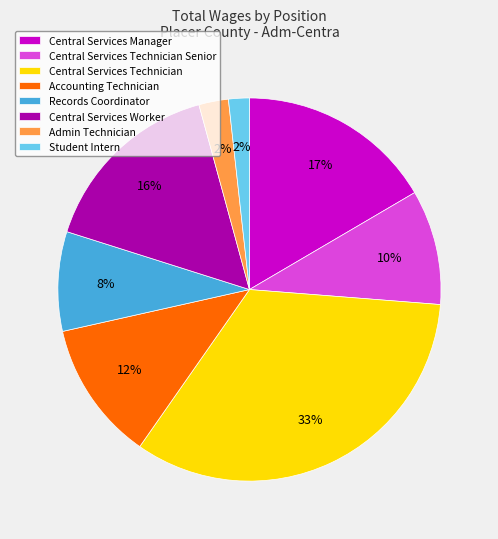

To the nearest percent, what percentage of the pie is Central Services Technician?

33%